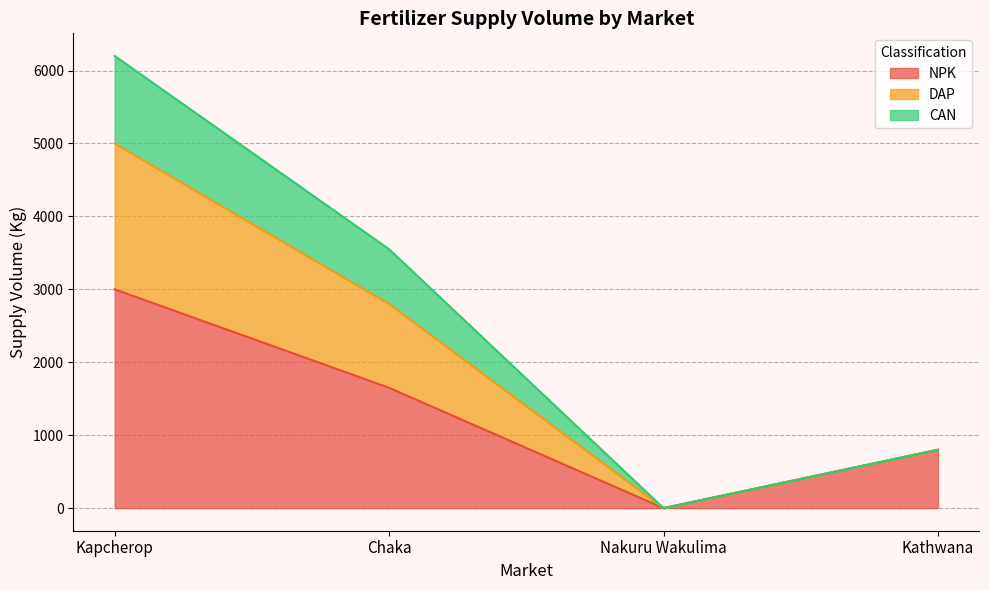

In DAP, how many points are lower than both neighbors (excluding endpoints)?

1